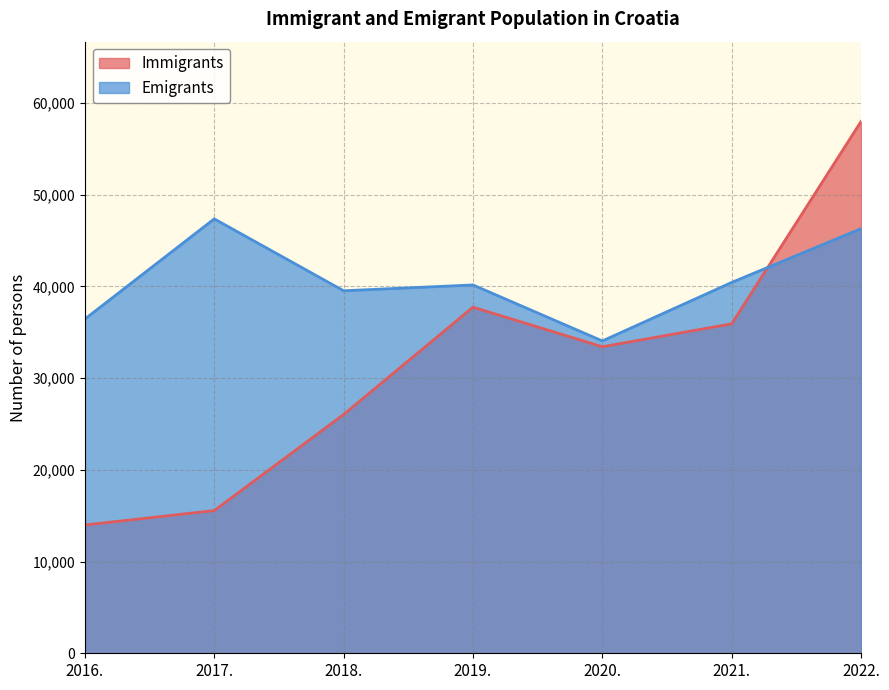

At which label is Emigrants closest to 40699?

2021.